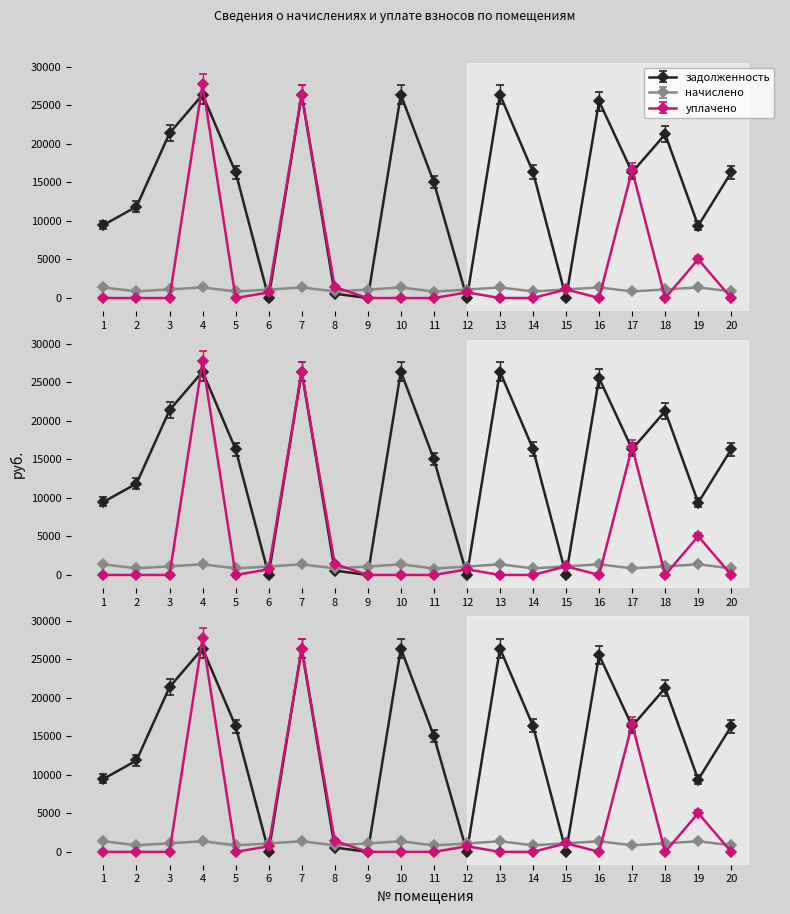

Between 6 and 18, which series saw the biggest shift?

задолженность